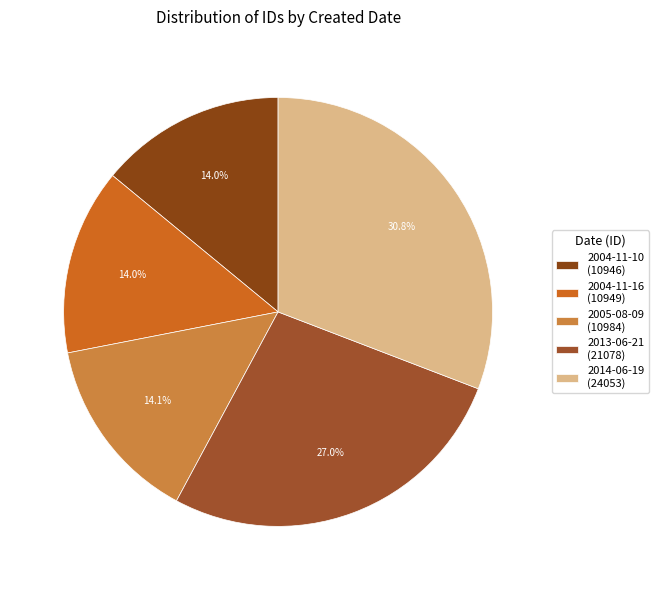

Rank the categories by value from lowest to highest.

2004-11-10, 2004-11-16, 2005-08-09, 2013-06-21, 2014-06-19